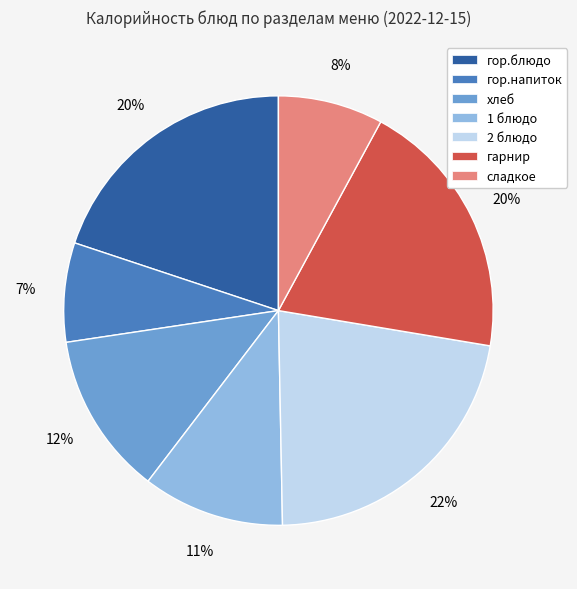

To the nearest percent, what portion does 1 блюдо represent?

11%